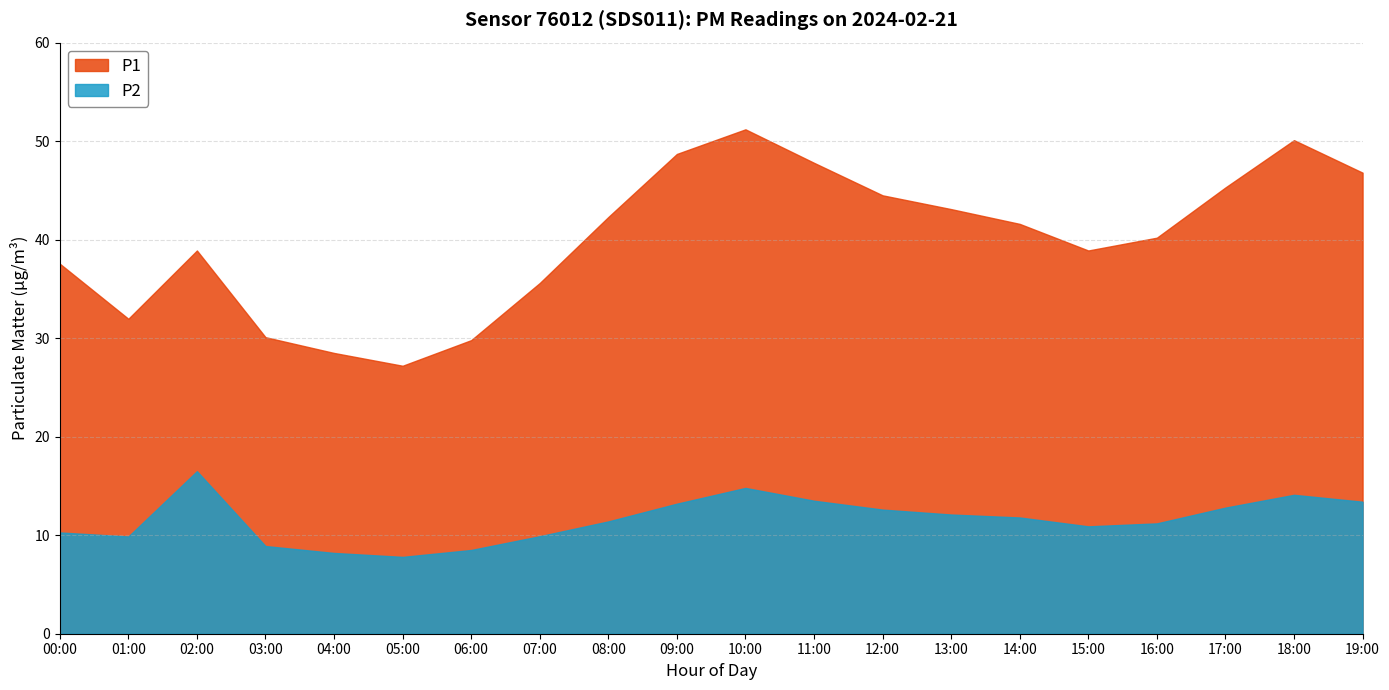

At which category does P1 reach its first local valley?

01:00